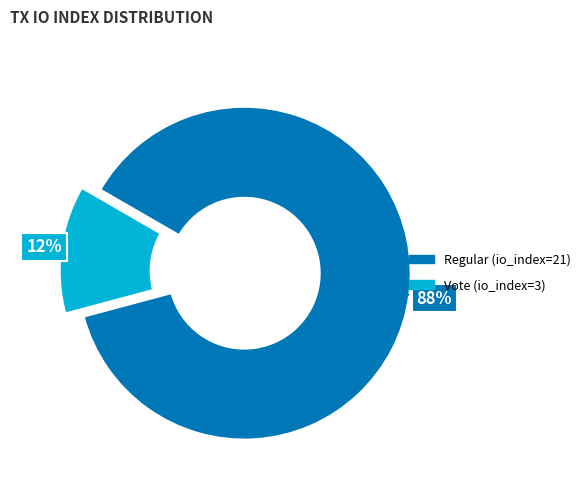

The Vote (io_index=3) slice represents 12% of the pie. True or false?

True